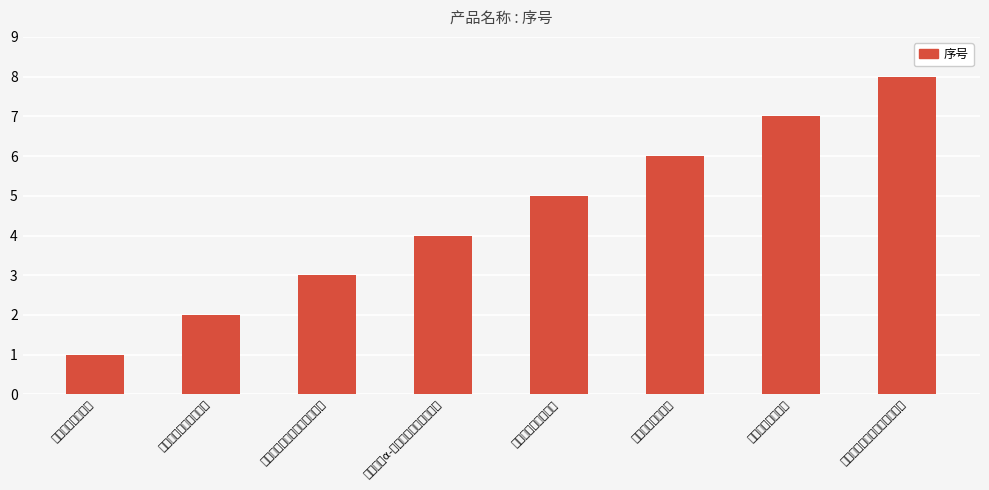

Which has a higher value, 精浆柠檬酸测定试剂盒 or 精浆锌测定试剂盒?

精浆柠檬酸测定试剂盒